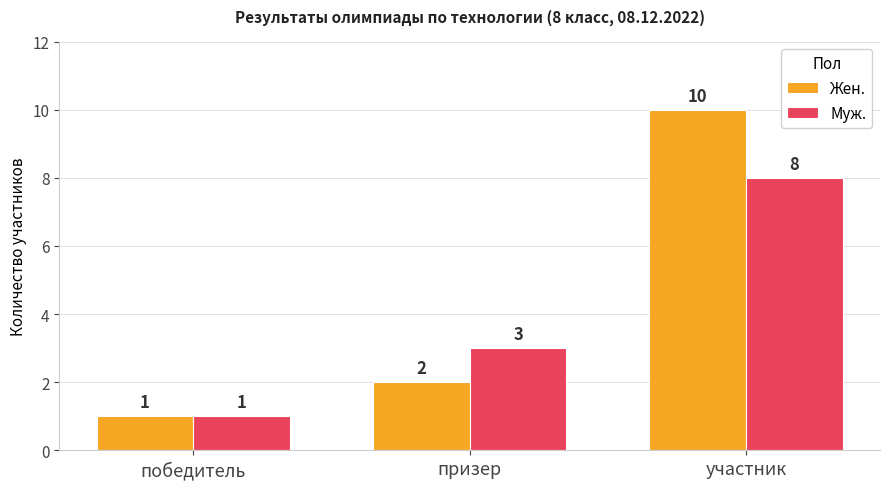

Between победитель and участник, which series saw the biggest shift?

Жен.